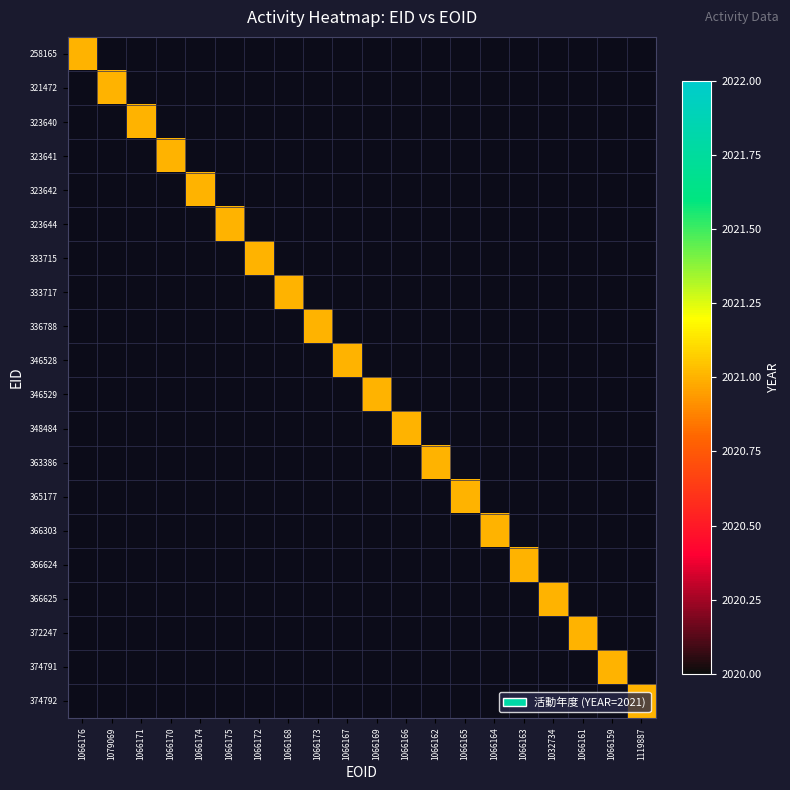

Which category has the lowest value across all series?

1079069